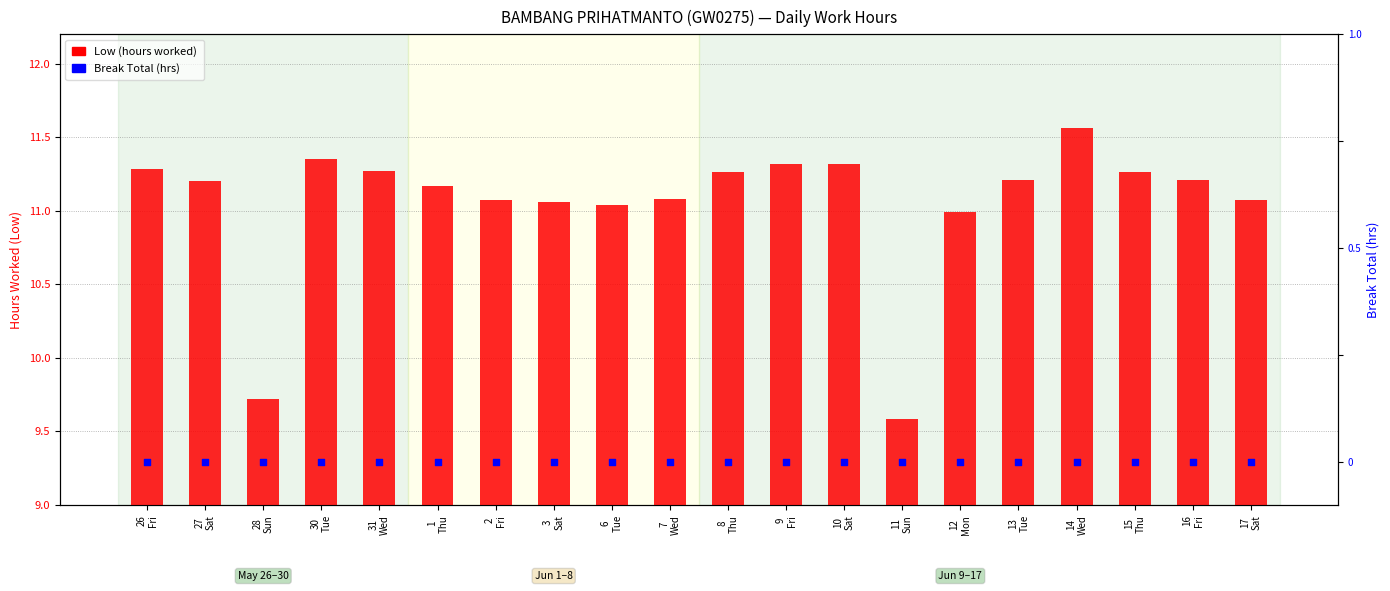

Is the value of Low (hours worked) at 27
Sat greater than the value of Break Total (hrs) at 31
Wed?

Yes